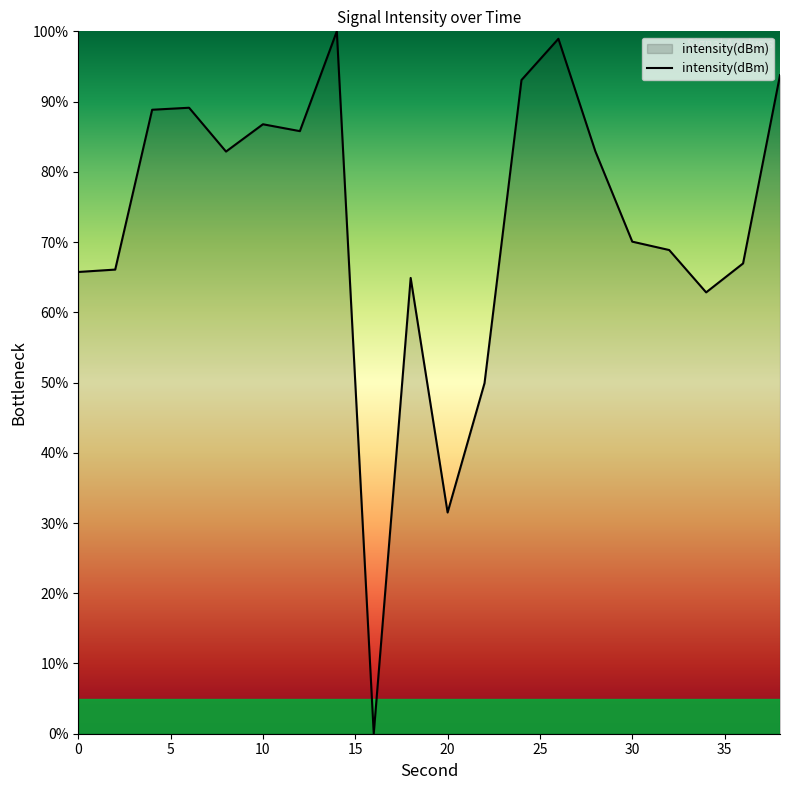

What is the maximum value shown in the chart?

100.0